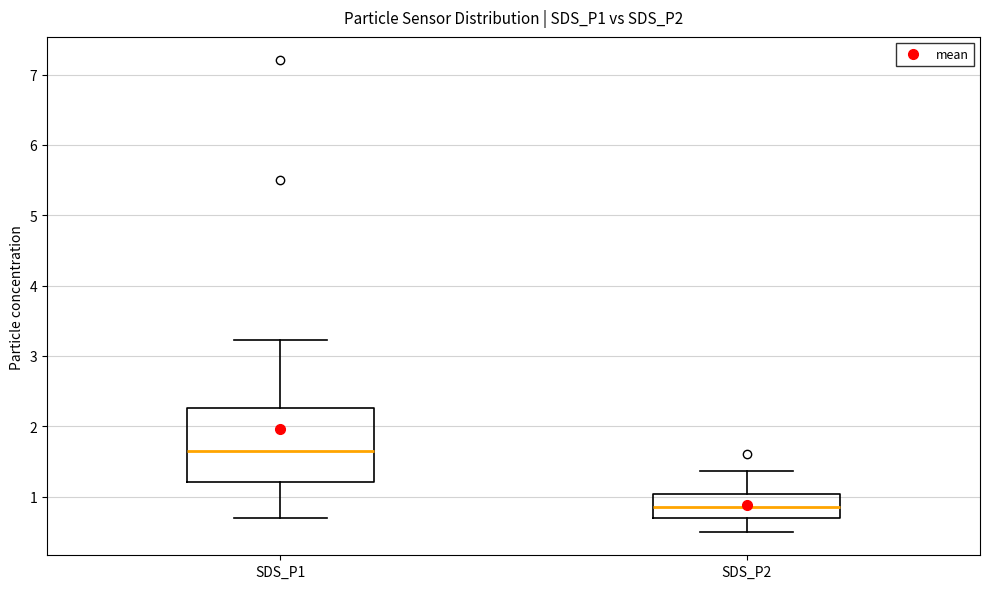

Which box is the tallest, from its lower edge to its upper edge?

SDS_P1